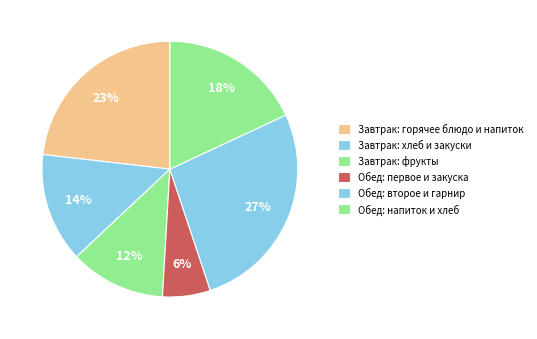

How many slices are in this pie chart?

6